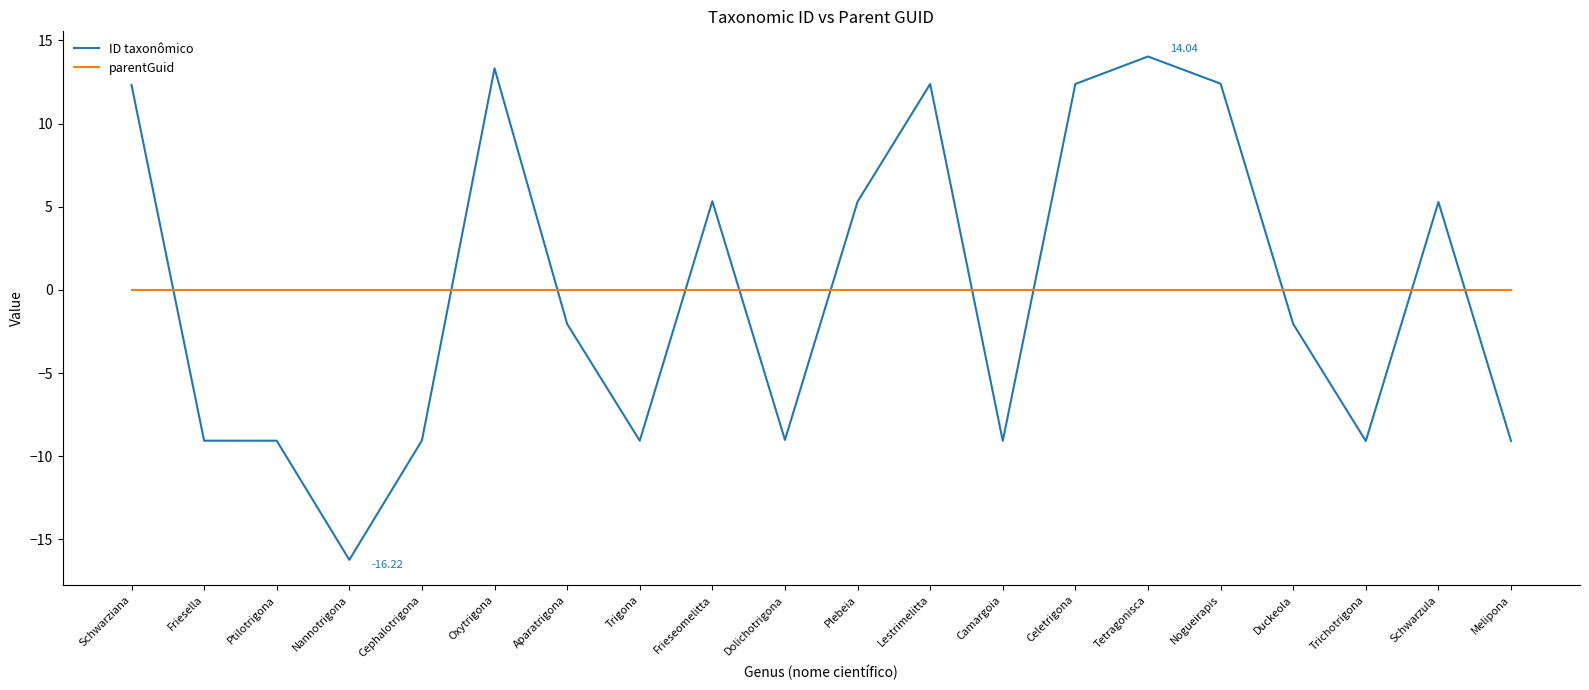

True or false: ID taxonômico and parentGuid cross at least once.

True